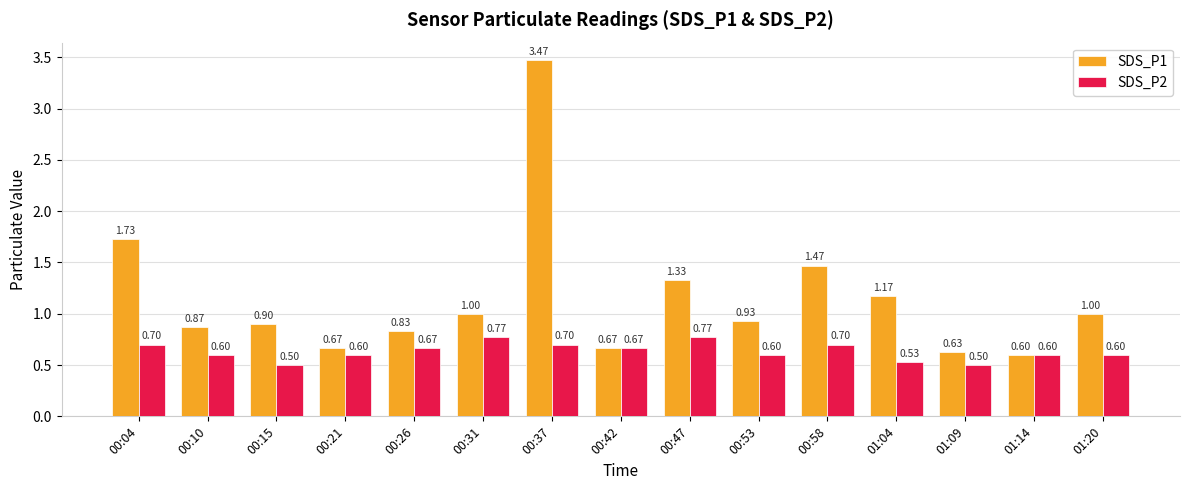

What are all the series names shown in the legend?

SDS_P1, SDS_P2